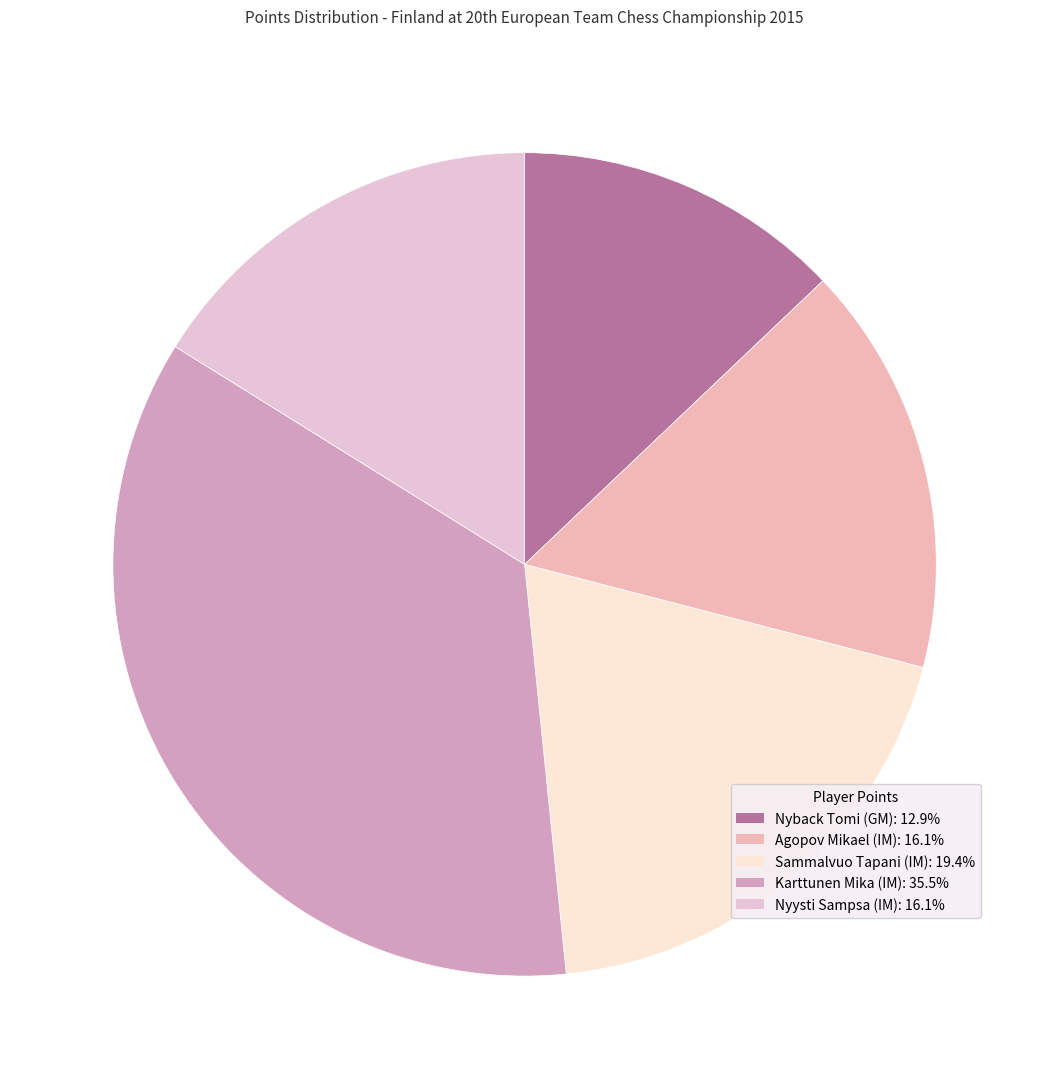

To the nearest percent, what is the difference between the Sammalvuo Tapani (IM) and Nyysti Sampsa (IM) slice percentages?

3%